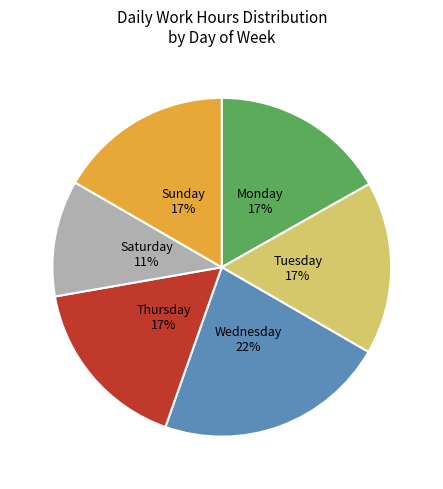

To the nearest percent, what portion does Sunday 17% represent?

17%